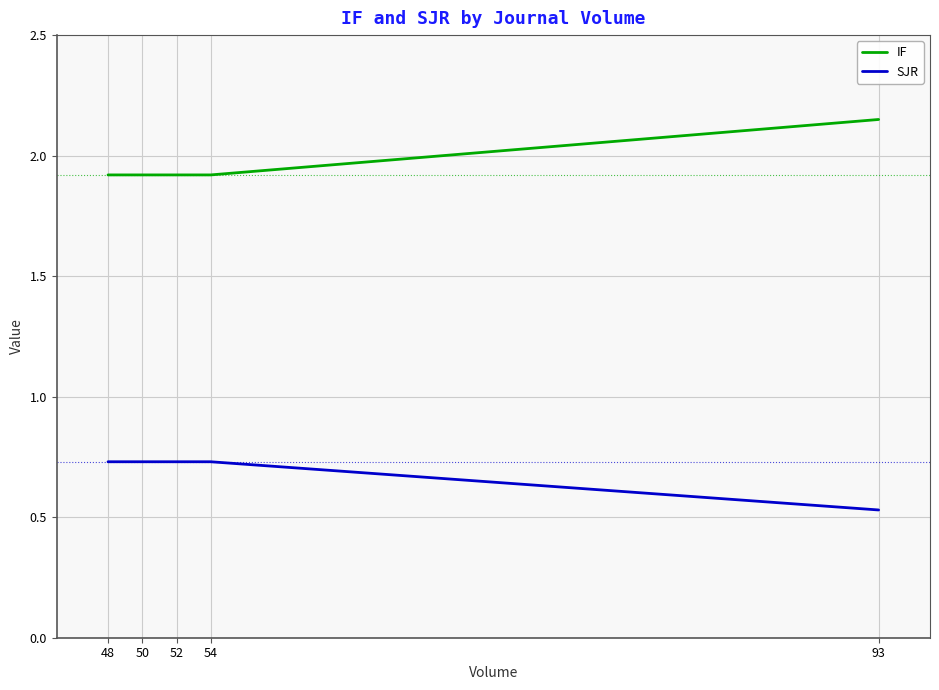

What is the spread (max minus min) of values at 48?

1.2